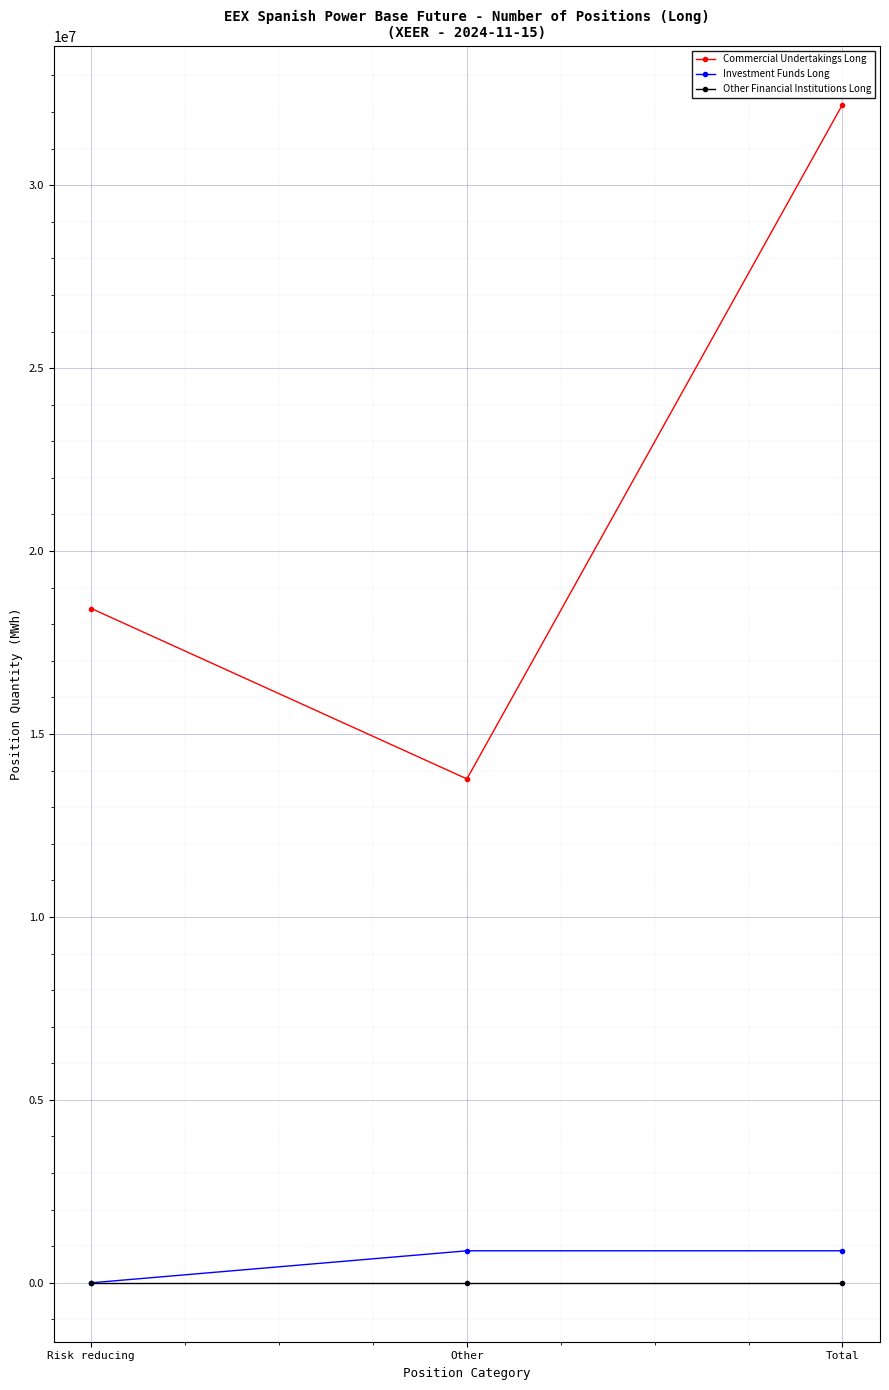

Rank the series at Total from highest to lowest value.

Commercial Undertakings Long, Investment Funds Long, Other Financial Institutions Long